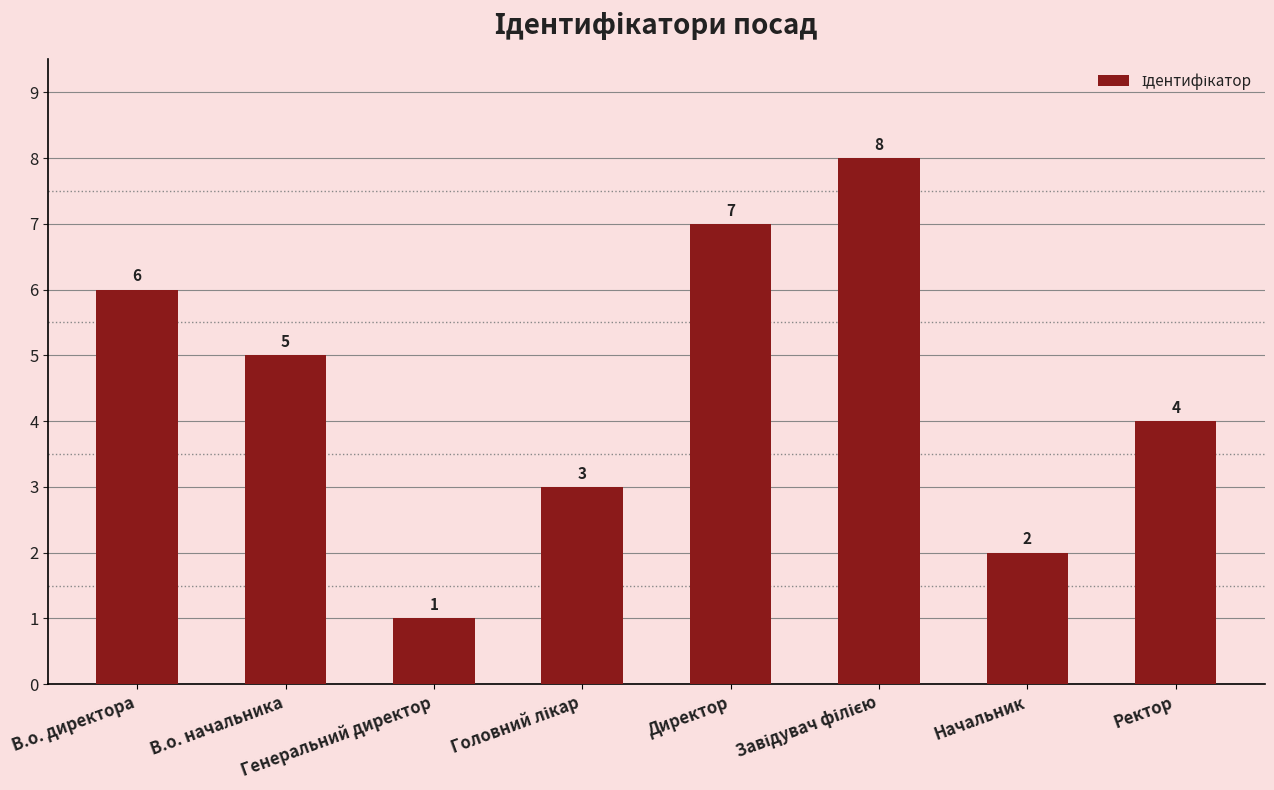

What is the difference between the second highest and second lowest values?

5